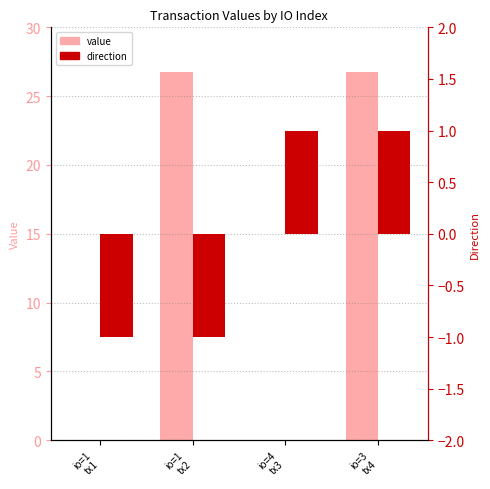

What is the total value across all series at io=4
tx3?

1.0